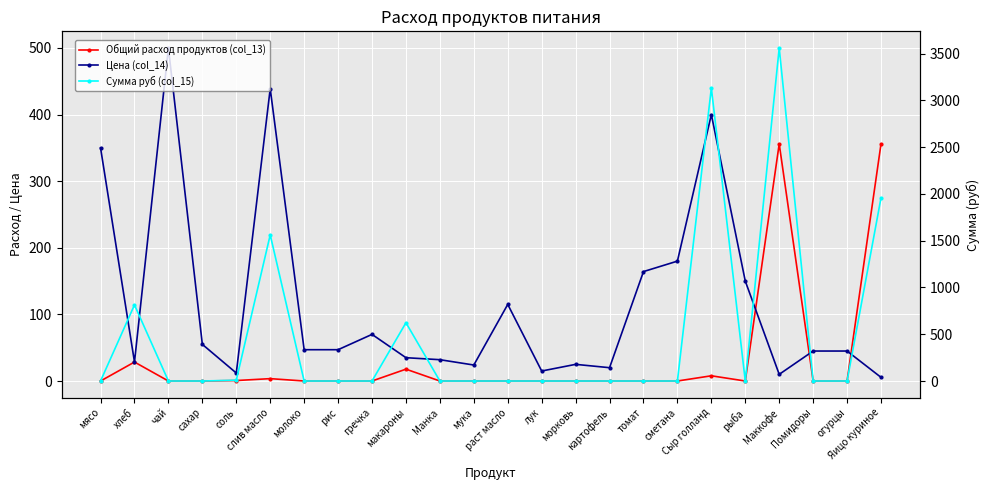

Reading left to right, extract all data points from this chart.

Общий расход продуктов (col_13): 0.0	28.5	0.0	0.0	0.7	3.6	0.0	0.0	0.0	17.8	0.0	0.0	0.0	0.0	0.0	0.0	0.0	0.0	7.8	0.0	356.0	0.0	0.0	356.0
Цена (col_14): 350.0	28.6	500.0	55.0	12.0	438.9	47.0	47.0	70.0	35.0	32.0	24.0	115.0	15.0	25.0	20.0	164.3	180.0	400.0	150.0	10.0	45.0	45.0	5.5
Сумма руб (col_15): 0.0	813.7	0.0	0.0	8.5	1562.5	0.0	0.0	0.0	623.0	0.0	0.0	0.0	0.0	0.0	0.0	0.0	0.0	3132.8	0.0	3560.0	0.0	0.0	1958.0